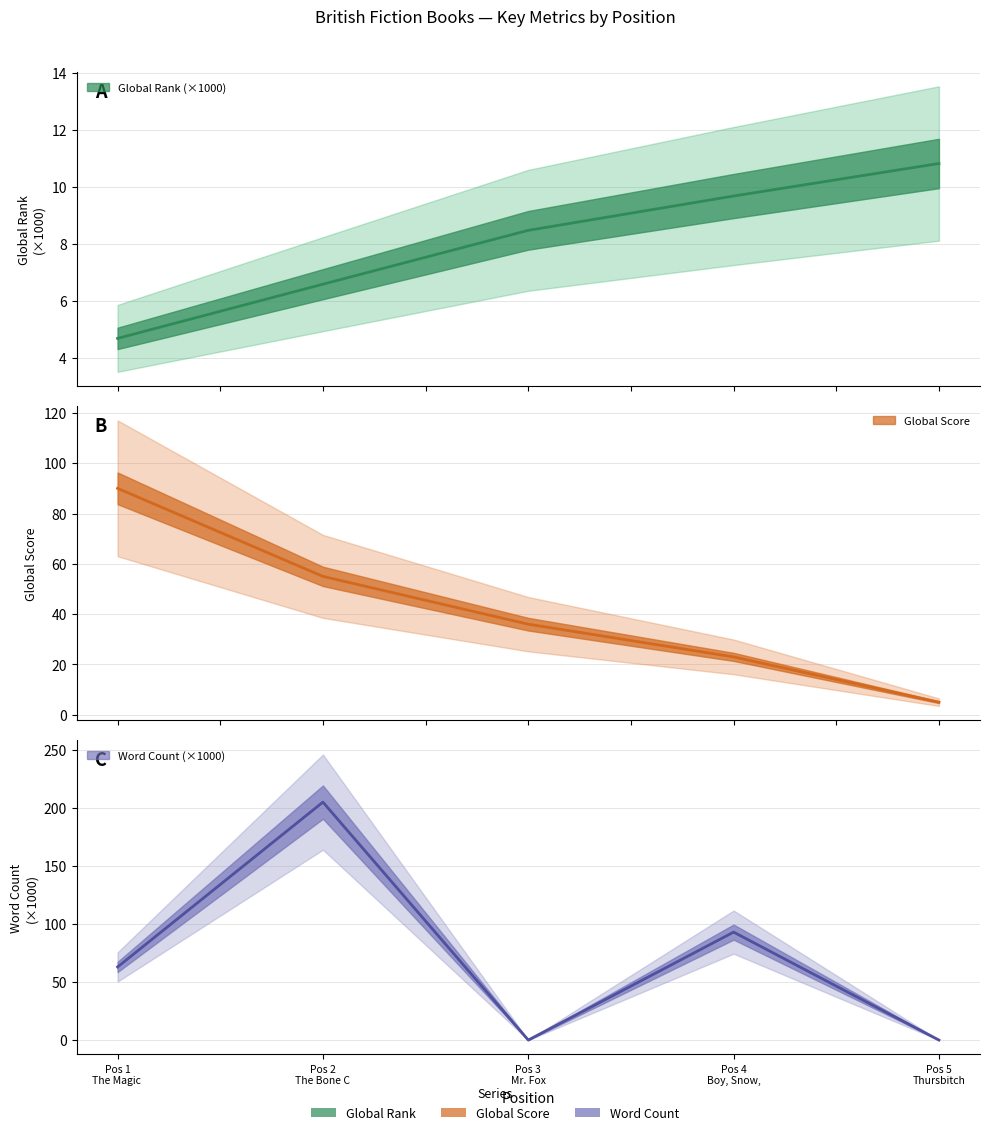

What is the total value across all series at Pos 1 The Magic?

157.7